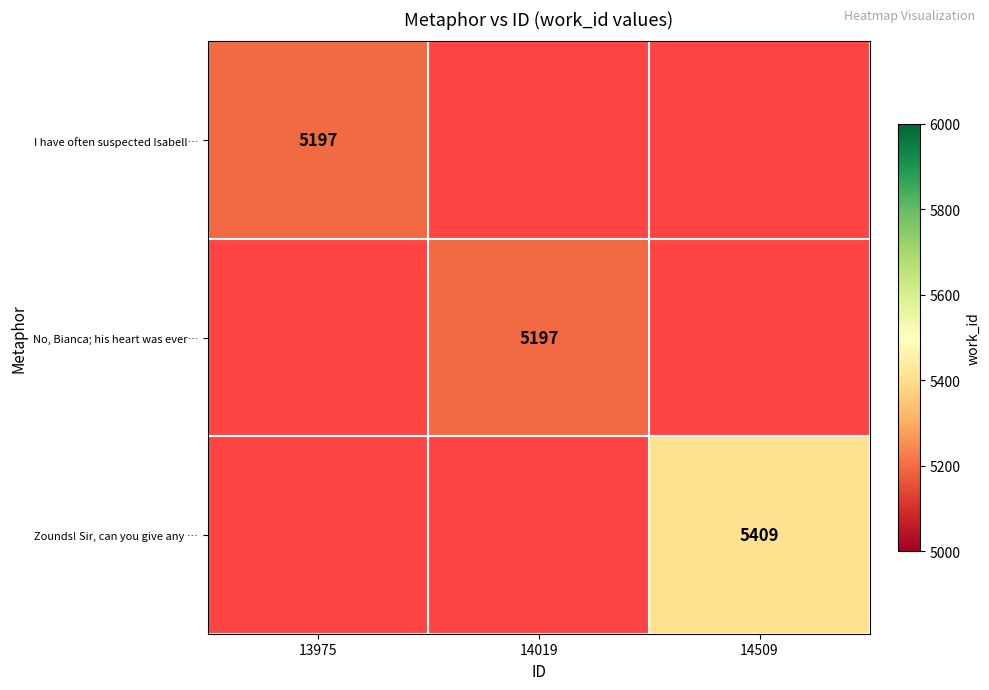

Between 14019 and 13975, which is larger?

13975